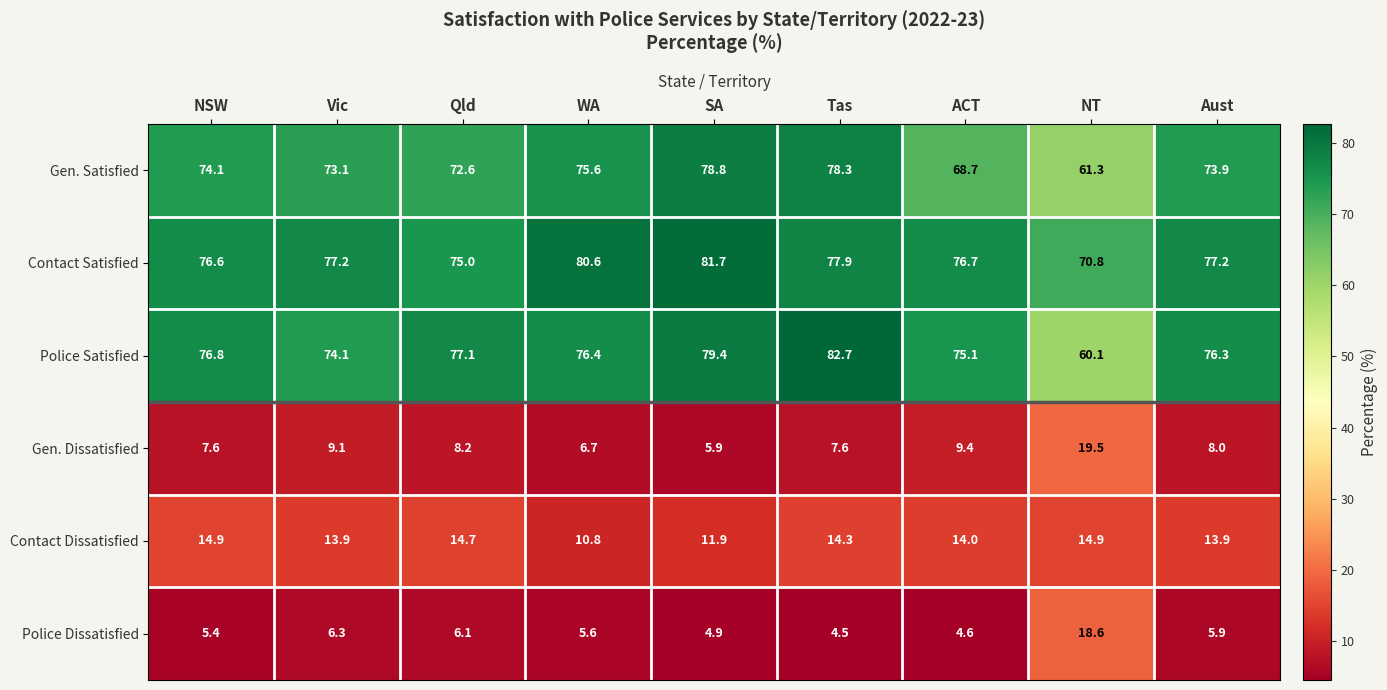

What is the difference between the second highest and minimum values in the Gen. Dissatisfied series?

3.5